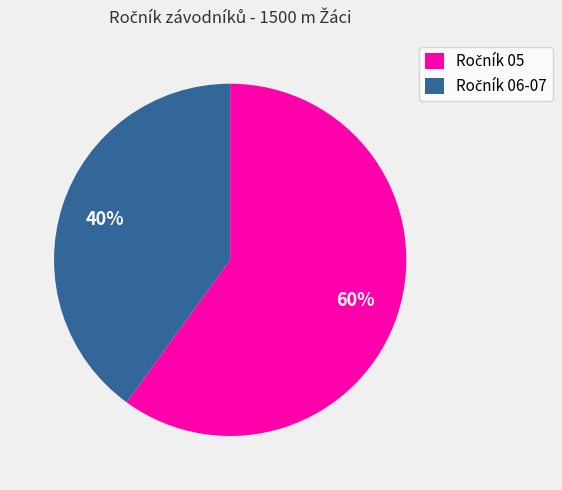

How many slices are in this pie chart?

2